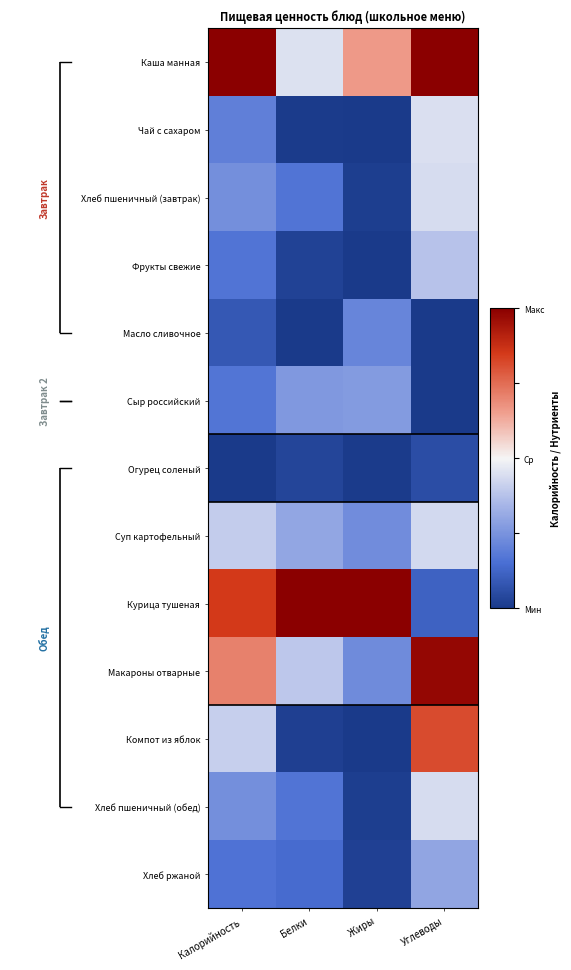

What is the spread (max minus min) of values at Белки?

1.0